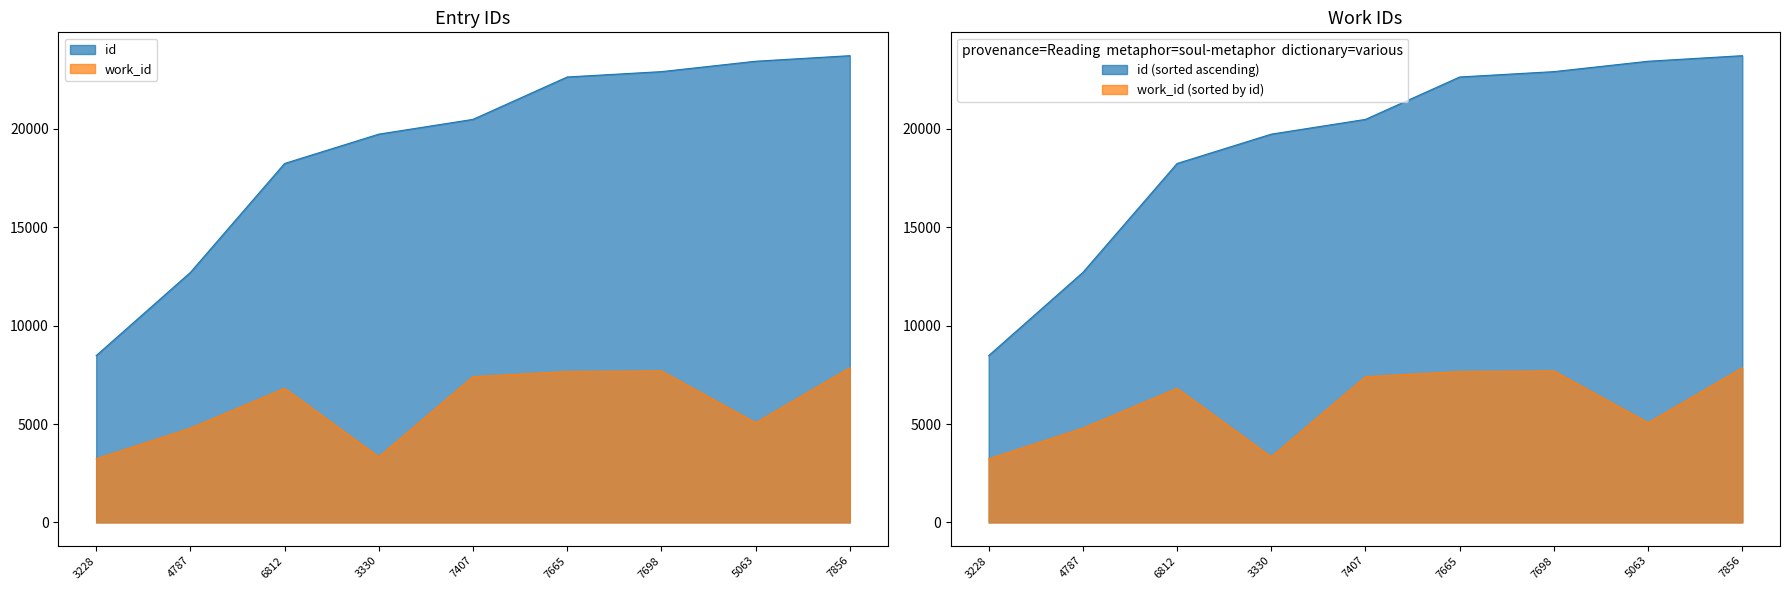

What is the lowest value of the id series?

8477